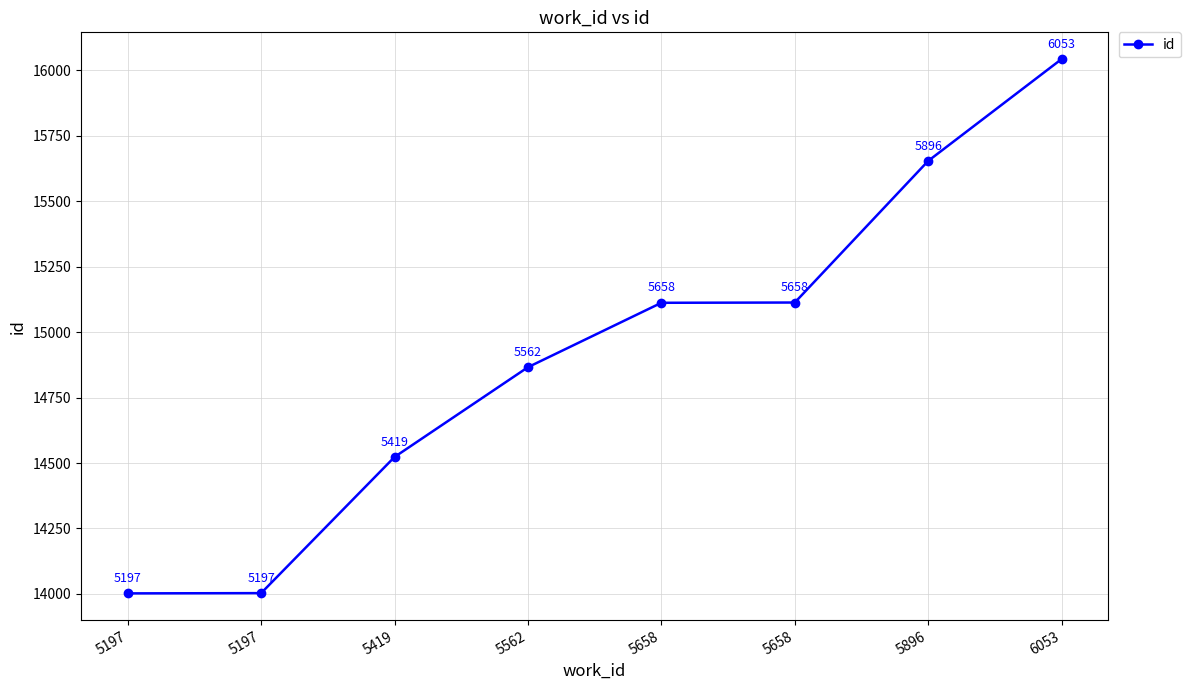

What is the value of the 7th point from the left?

15654